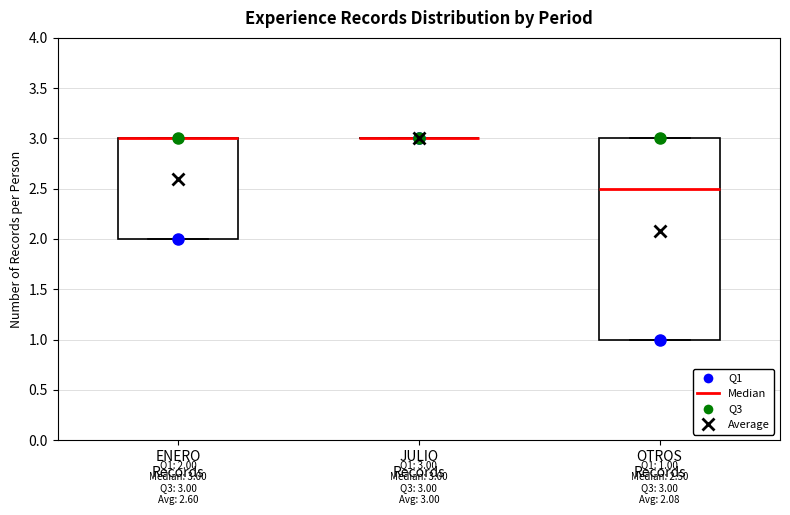

Comparing the boxes themselves (not the whiskers), which one is the tallest?

OTROS Records